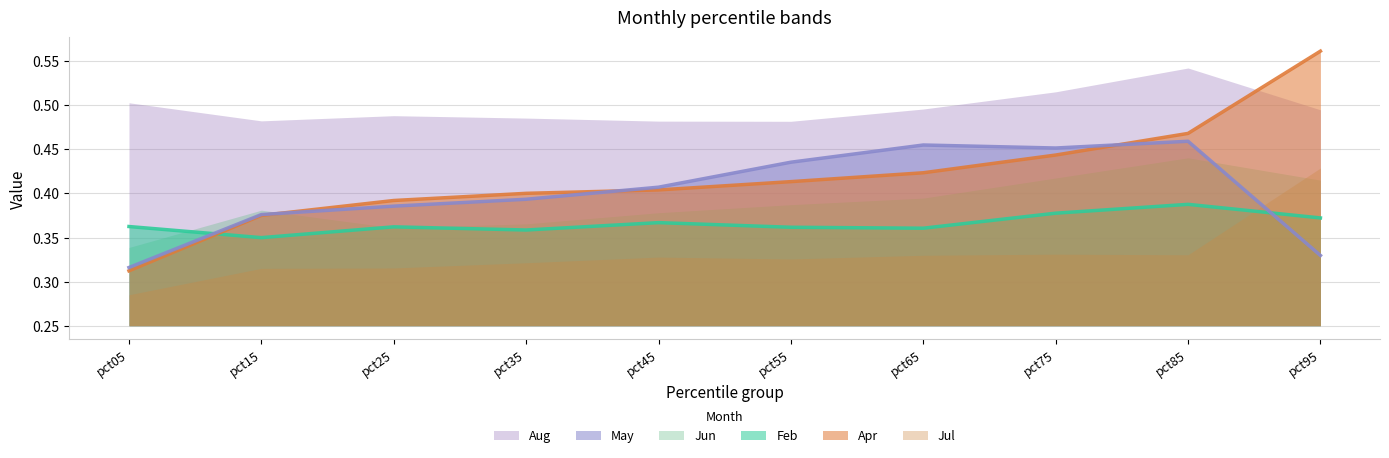

Which category has the highest value in the May line series?

pct85